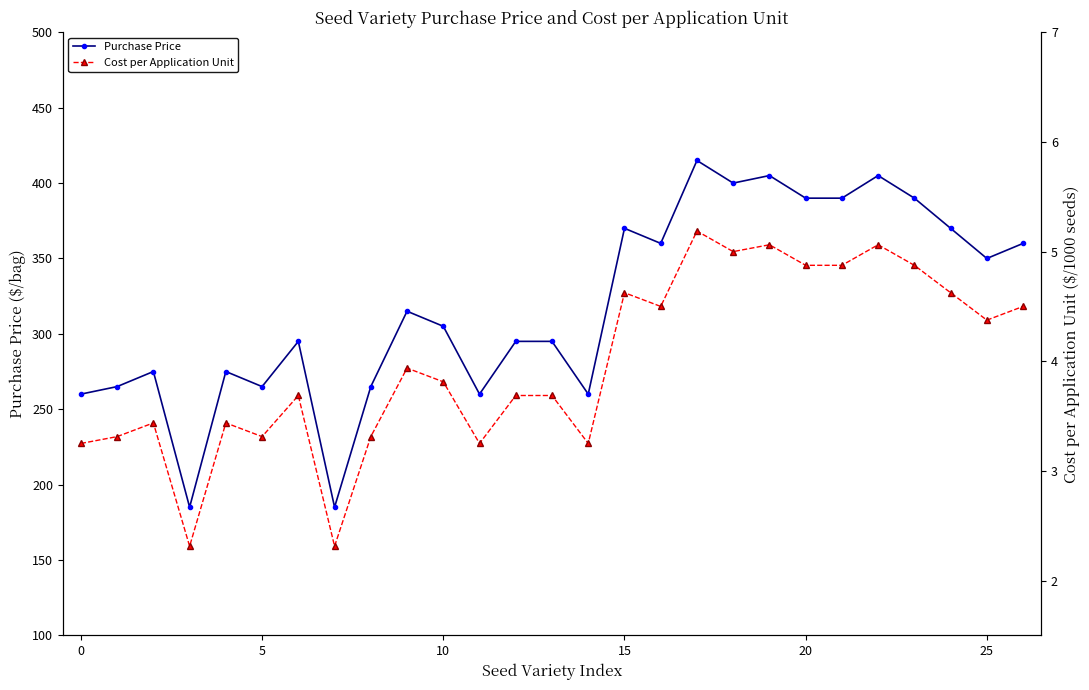

How many interior local peaks does the Purchase Price series have?

8